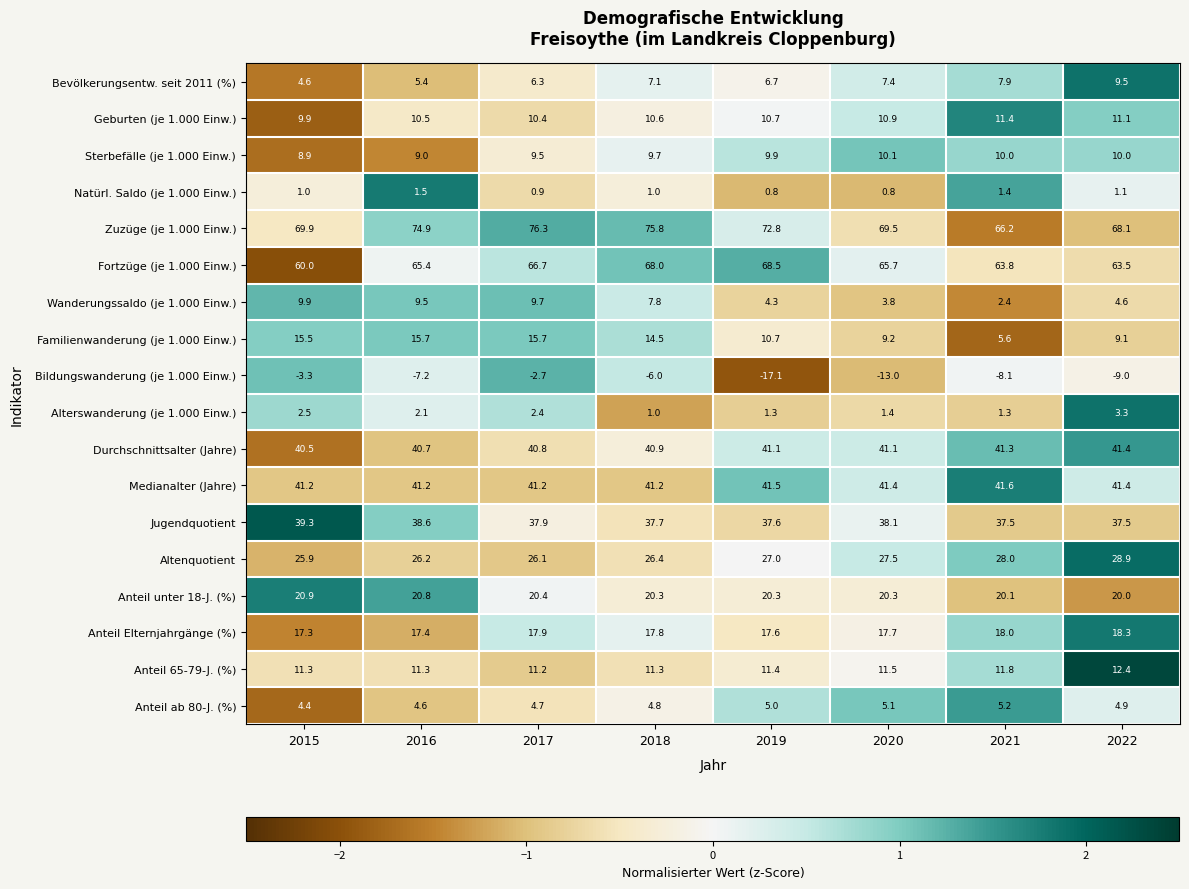

At how many categories does at least one series exceed 0?

8